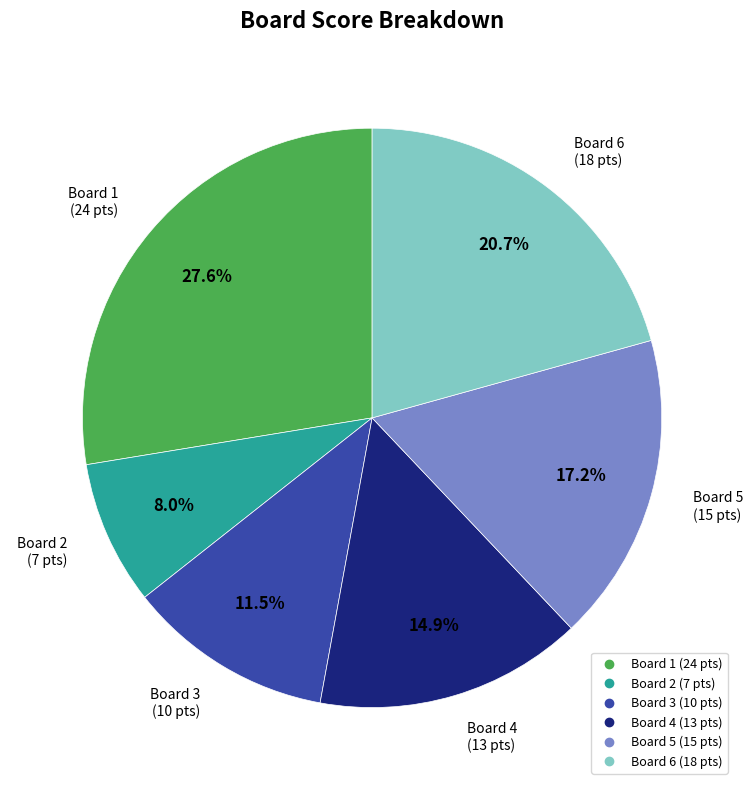

Does any single category account for the majority?

No